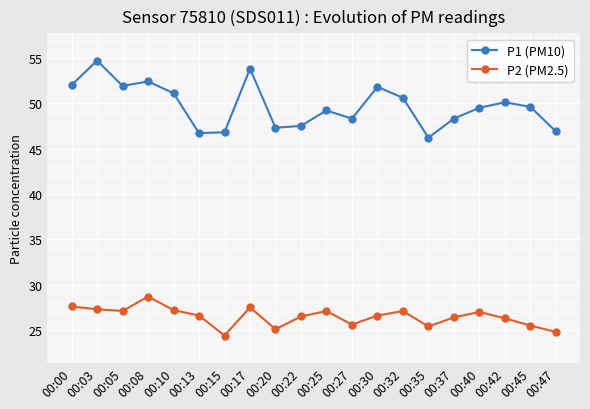

How many interior local valleys does the P1 (PM10) series have?

5